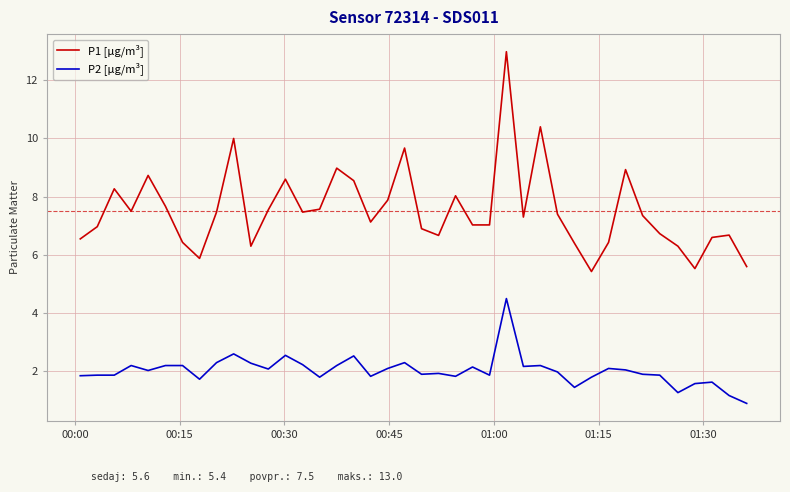

True or false: P1 [µg/m³] and P2 [µg/m³] intersect in this chart.

False